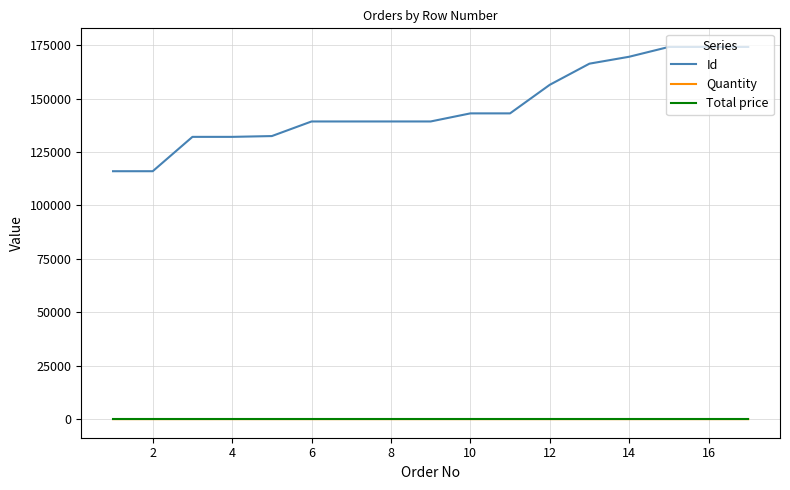

True or false: Quantity and Id cross at least once.

False